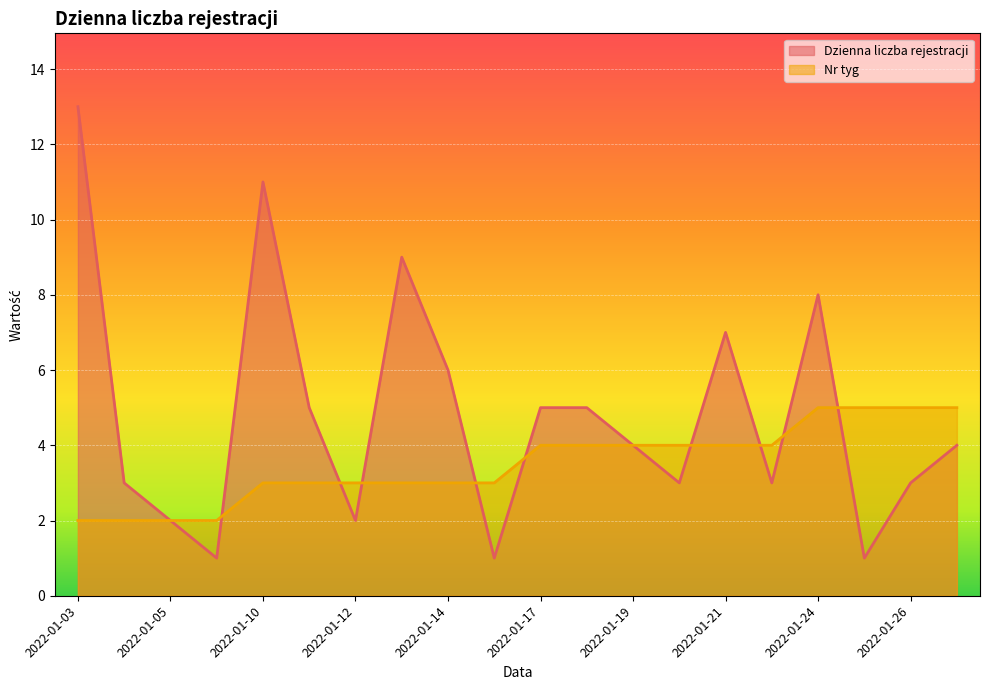

Which series changed the most between 2022-01-11 and 2022-01-19?

Dzienna liczba rejestracji